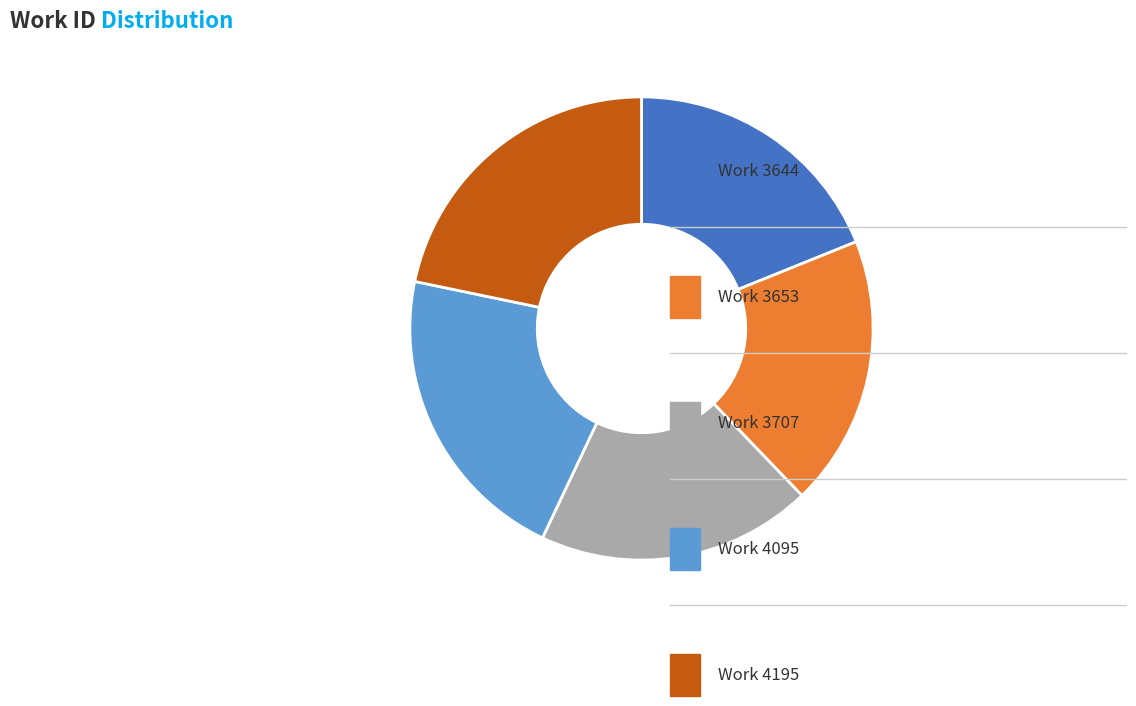

Does any single category account for the majority?

No